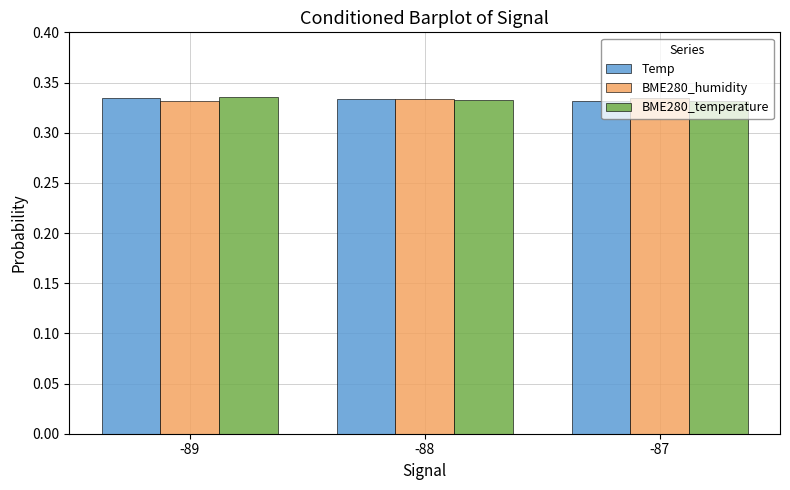

Count the Temp values in the range 0 to 1.

3